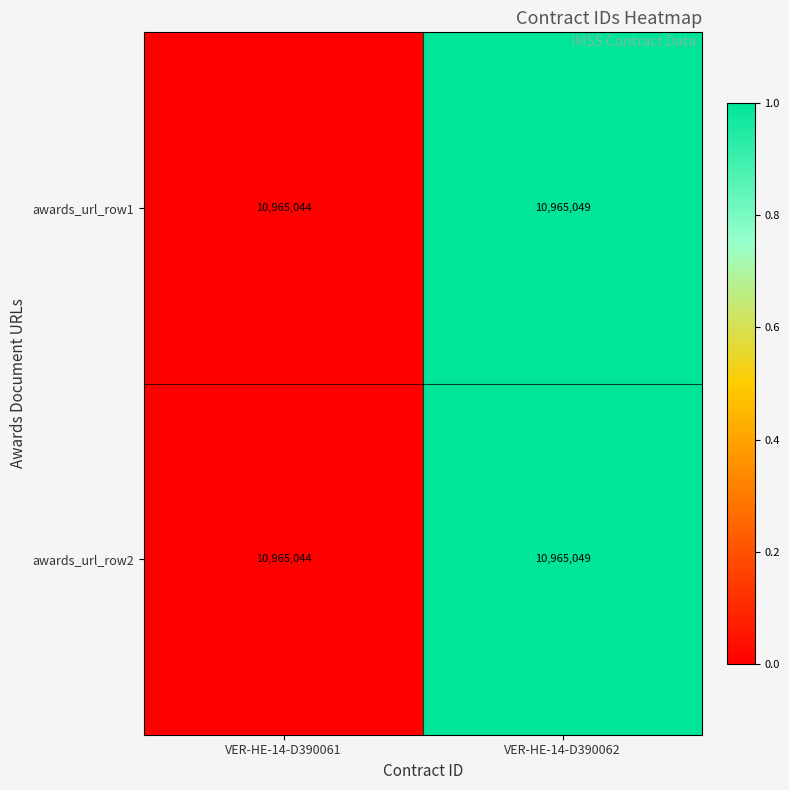

Where is awards_url_row1 nearest to the value 0?

VER-HE-14-D390061